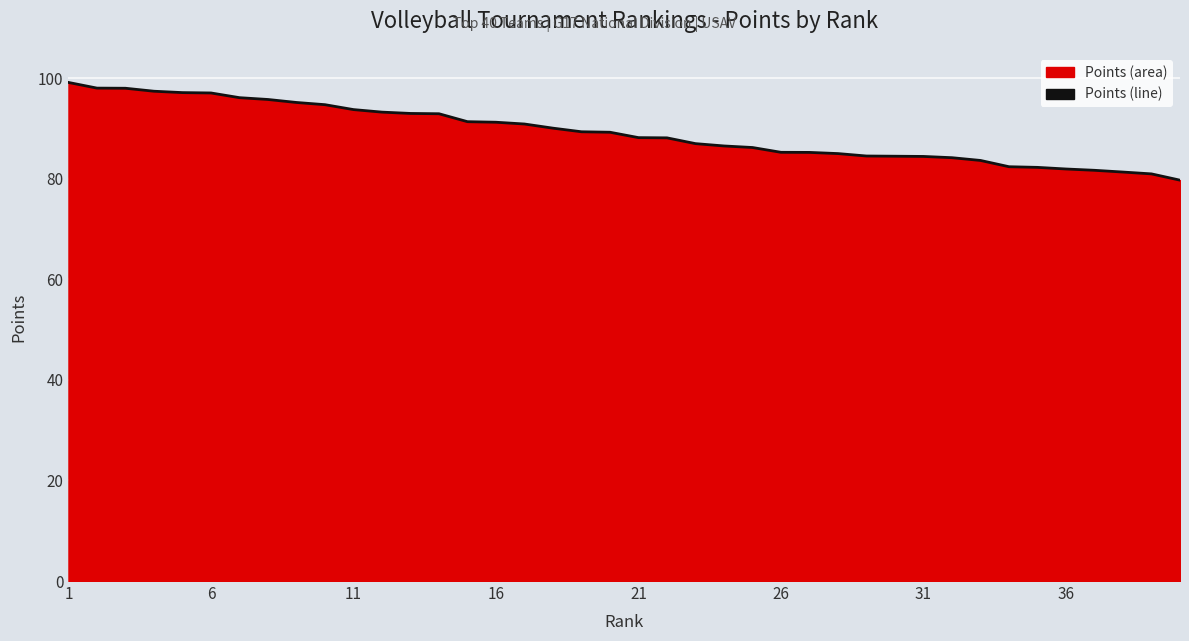

Read the value at 36.

81.9